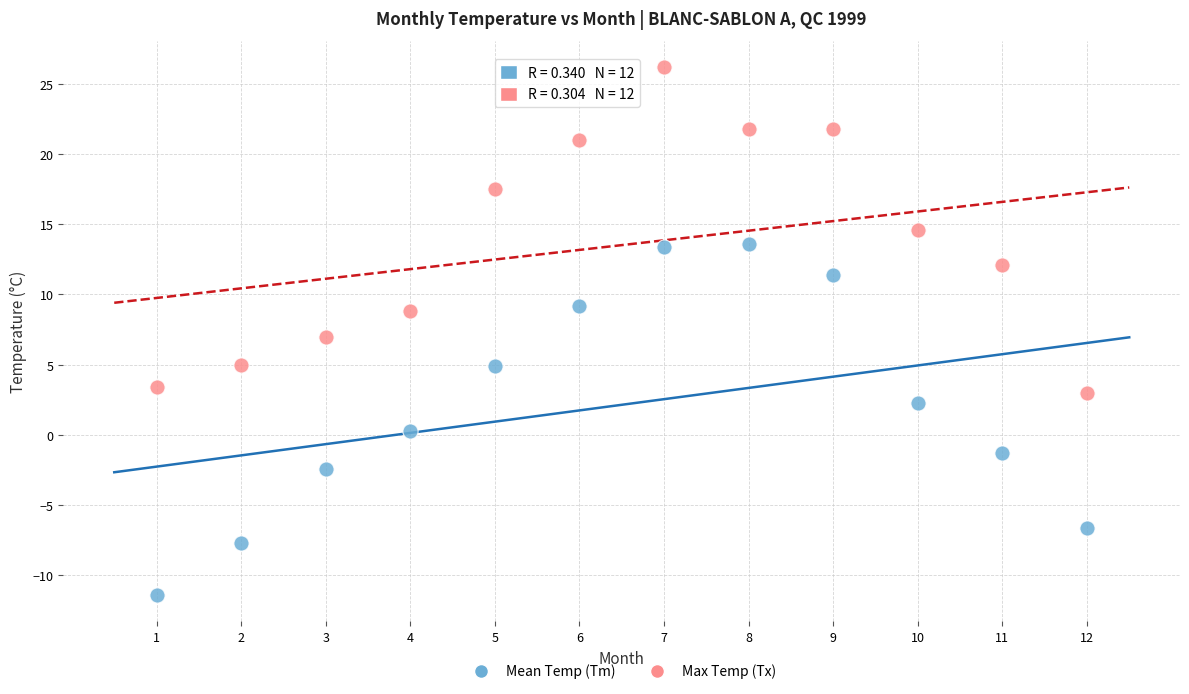

What are all the series names shown in the legend?

Mean Temp (Tm), Max Temp (Tx)